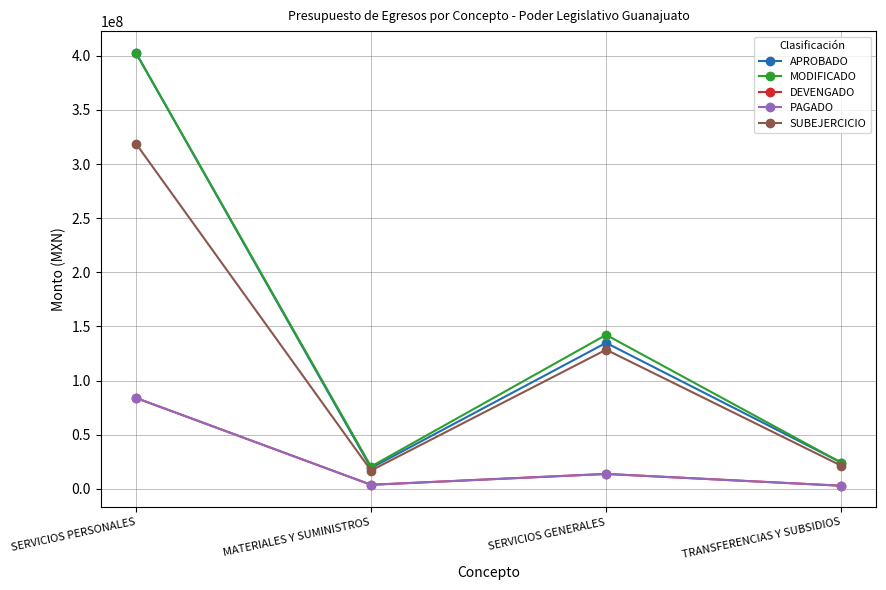

At which category does MODIFICADO reach its first local valley?

MATERIALES Y SUMINISTROS